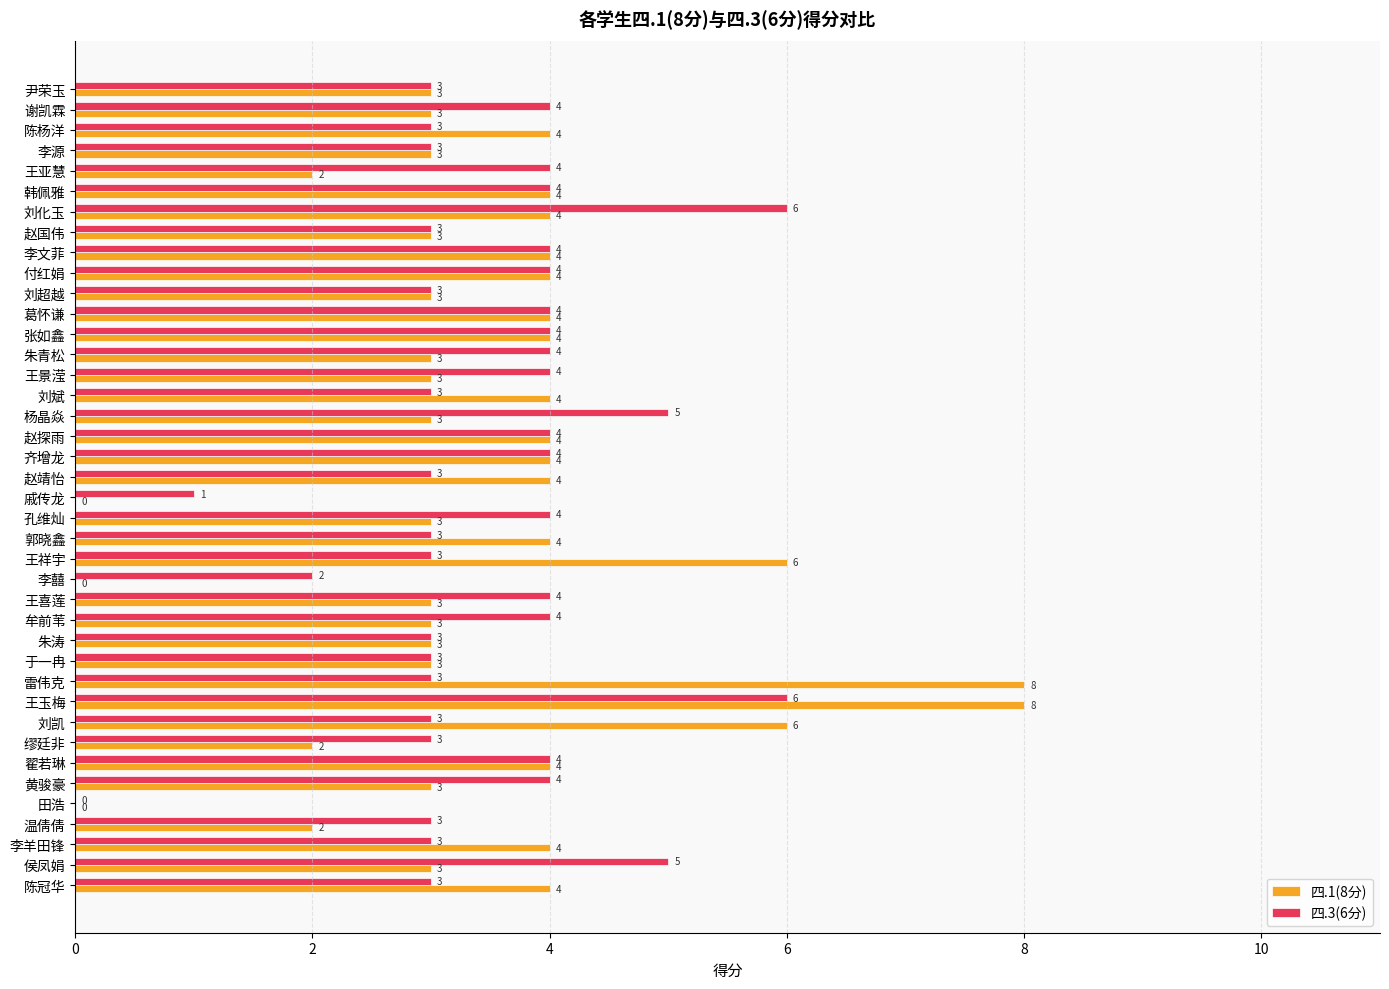

What is the sum of all 四.3(6分) values?

140